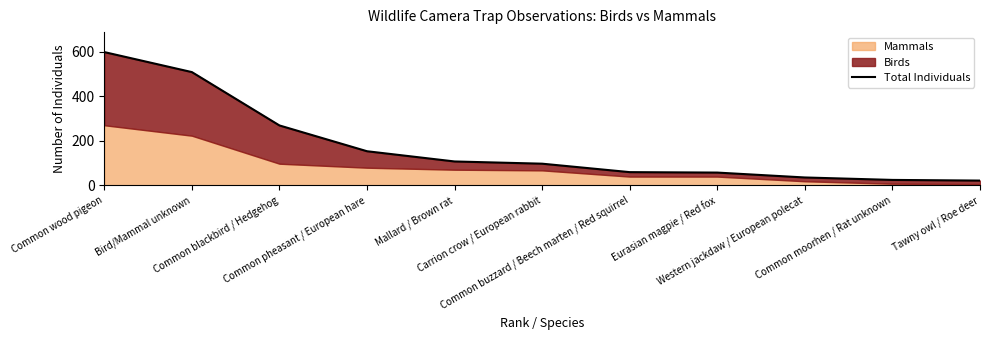

What is the ratio of the value at Carrion crow / European rabbit to the value at Bird/Mammal unknown?

0.2